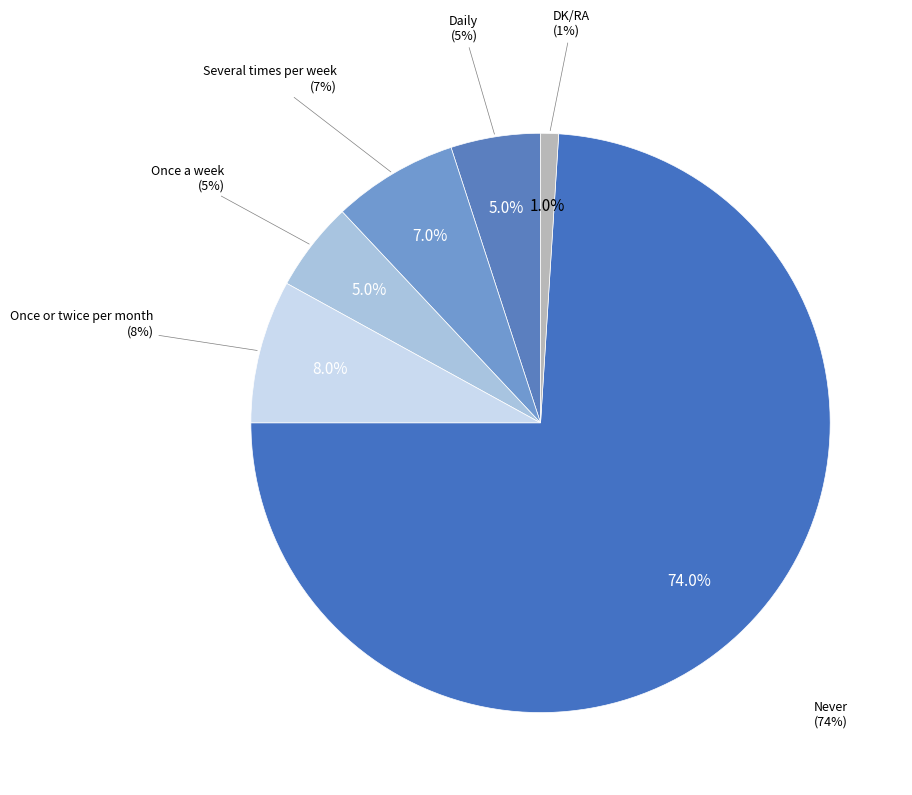

What is the change in value from Several times per week to DK/RA?

-6